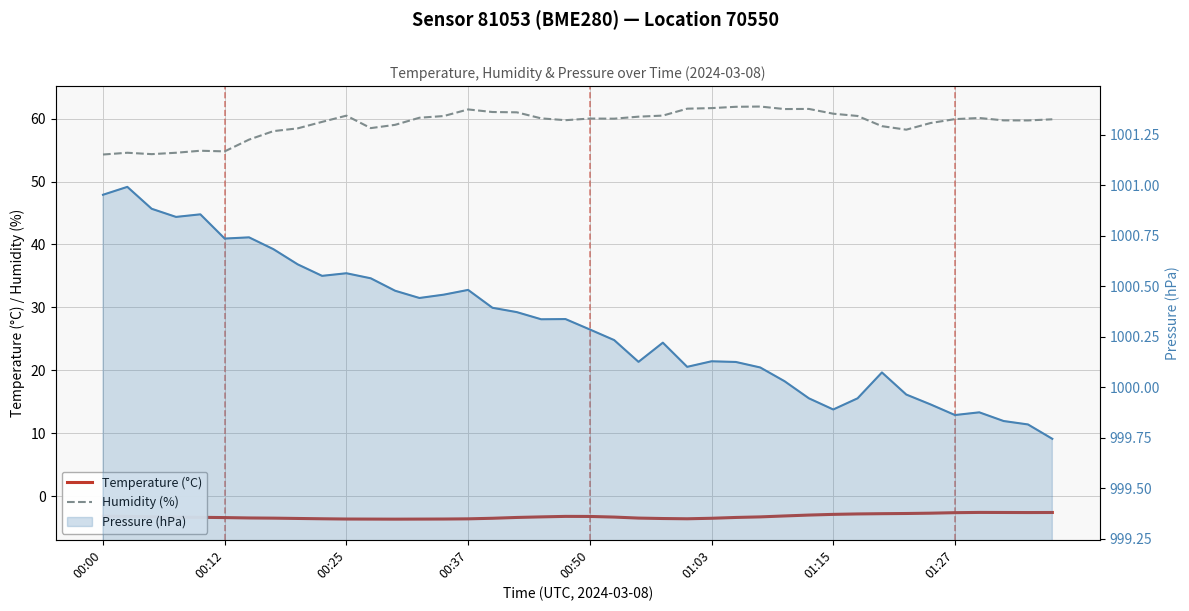

Is the value of Pressure (hPa) at 01:27 greater than the value of Temperature (°C) at 14?

Yes